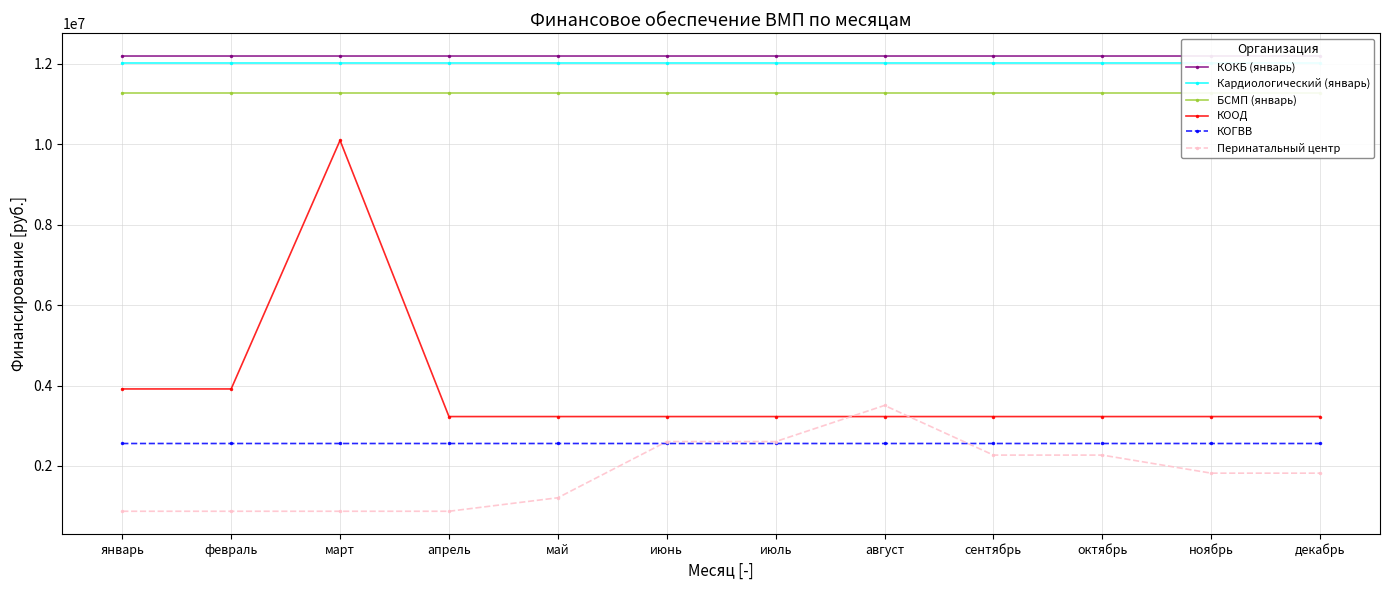

Count the number of categories in the chart.

12